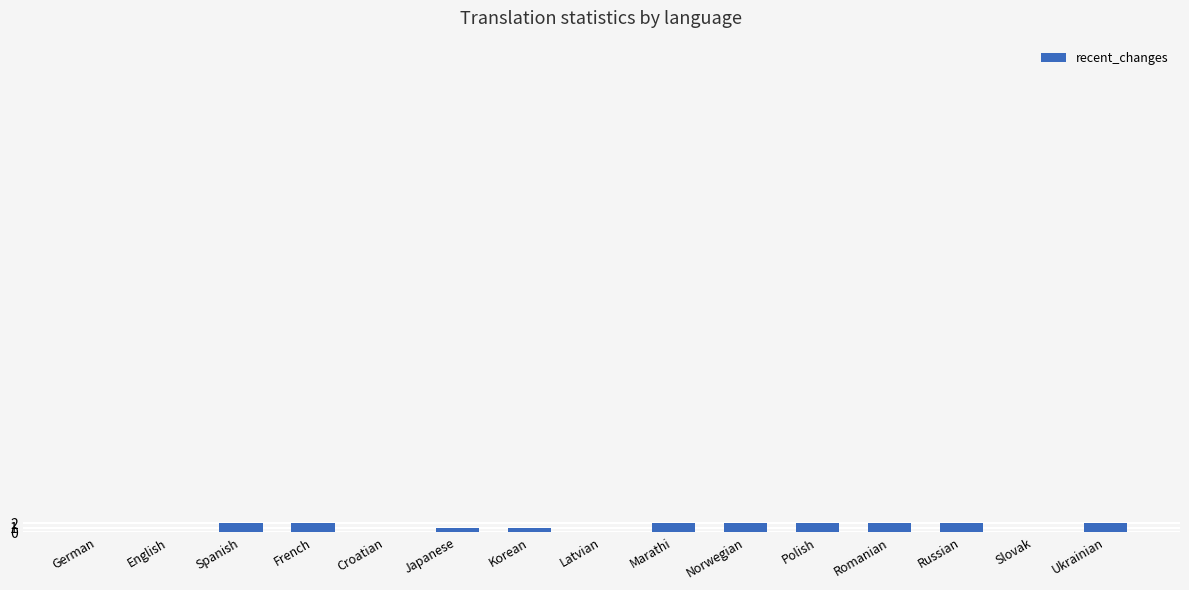

The value at Croatian is 0. True or false?

True